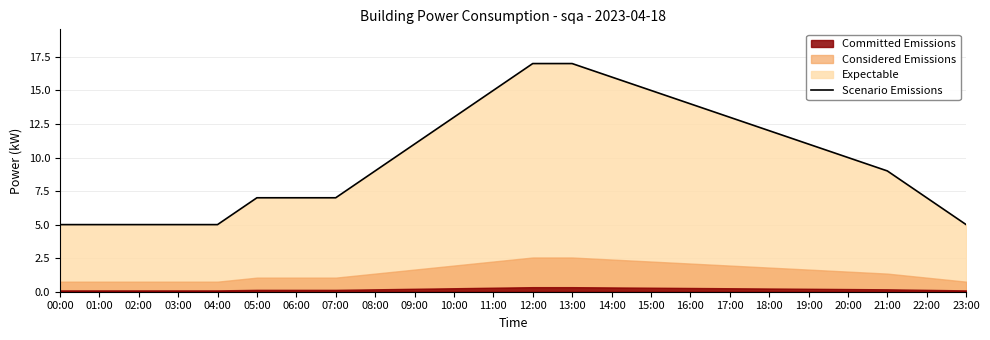

Is it true that the value at 07:00 is 3?

False